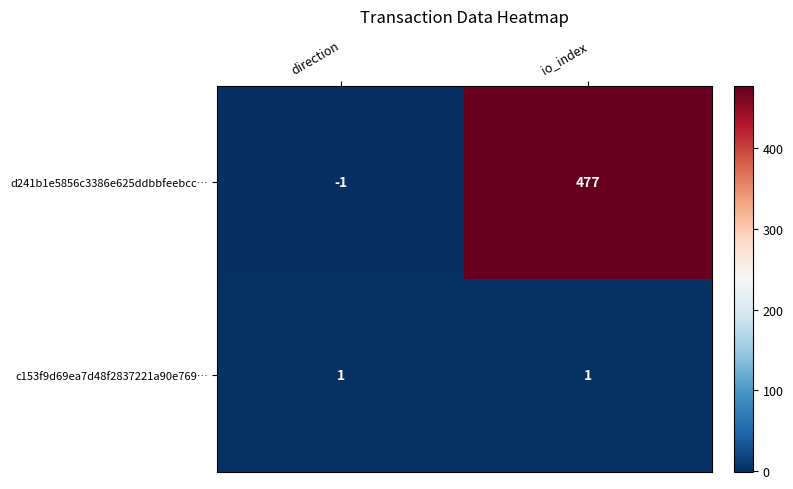

The c153f9d69ea7d48f2837221a90e769… series shows 2 at direction. True or false?

False